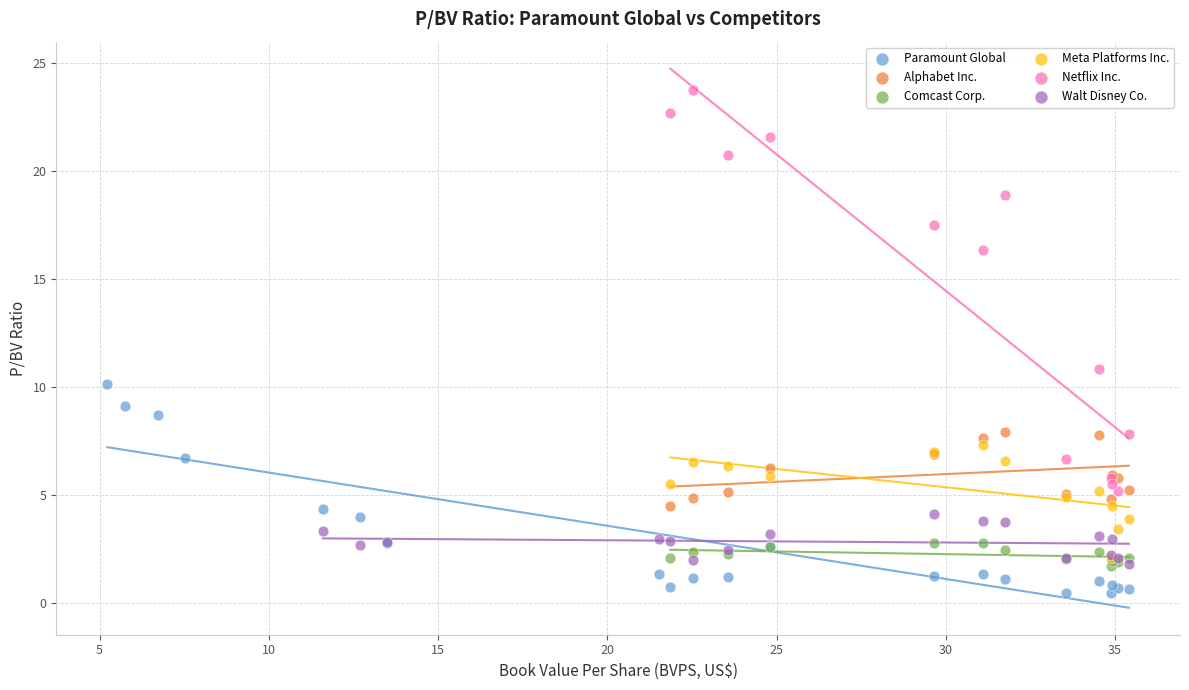

Which series contains the highest Y value?

Netflix Inc.